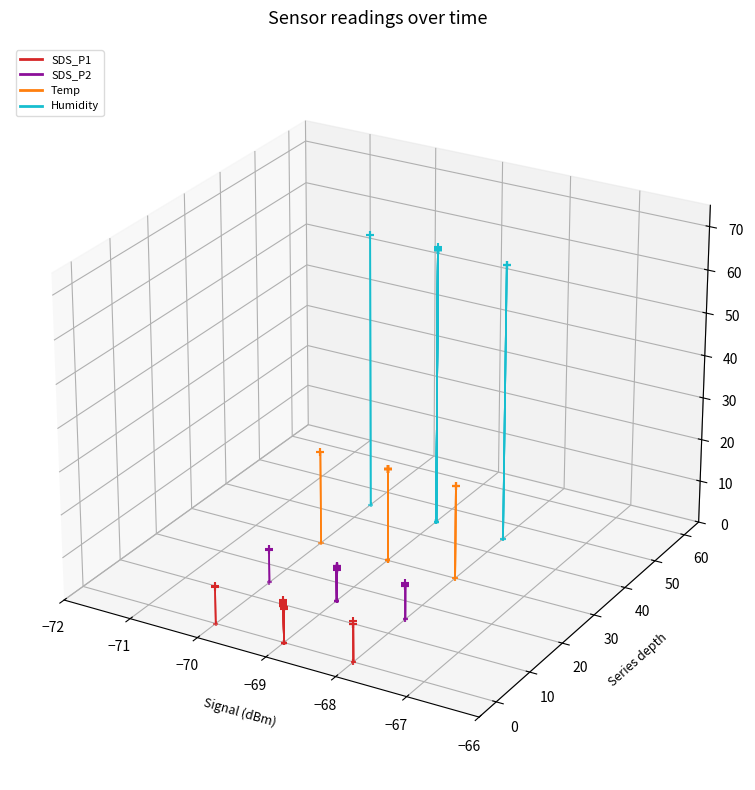

Is the value of Humidity at −71 greater than the value of SDS_P1 at −71?

Yes